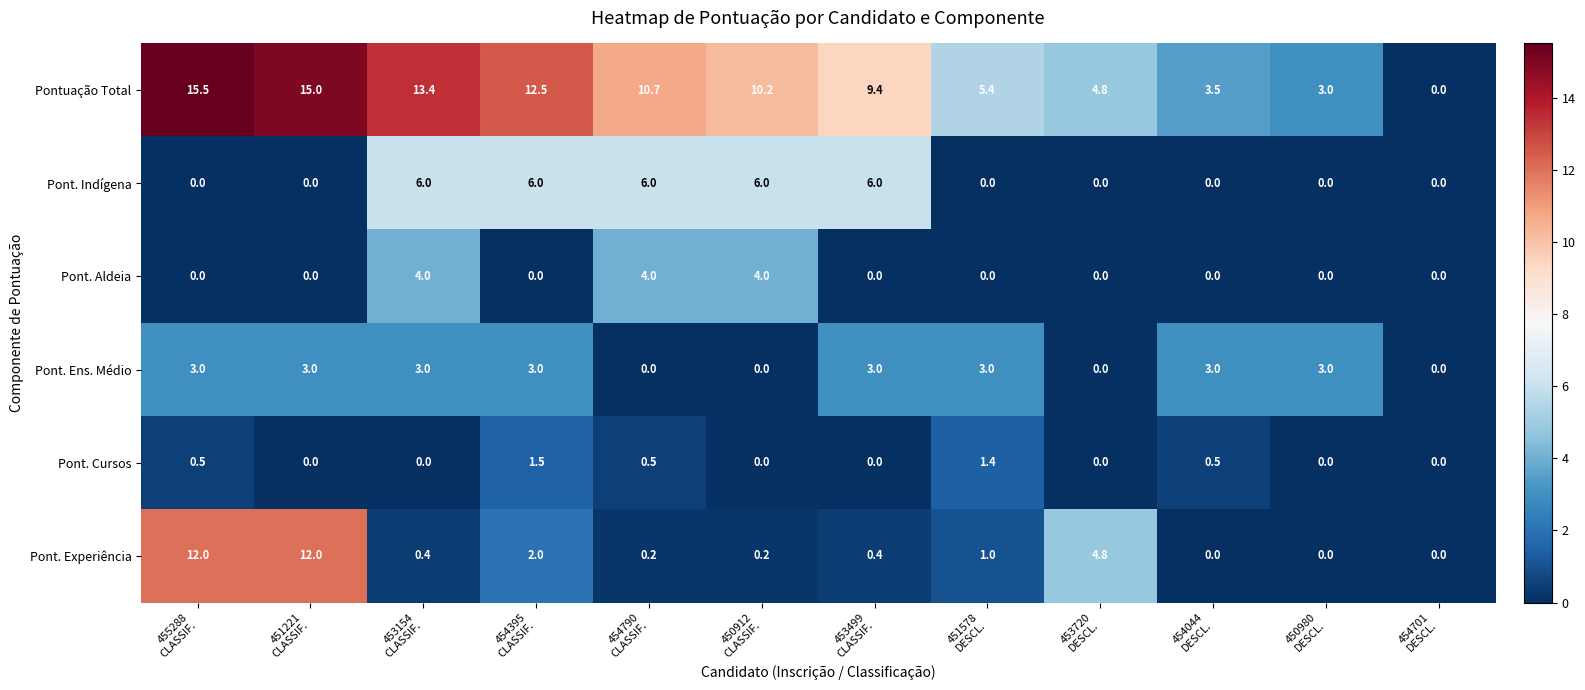

Count the number of data series in this chart.

6